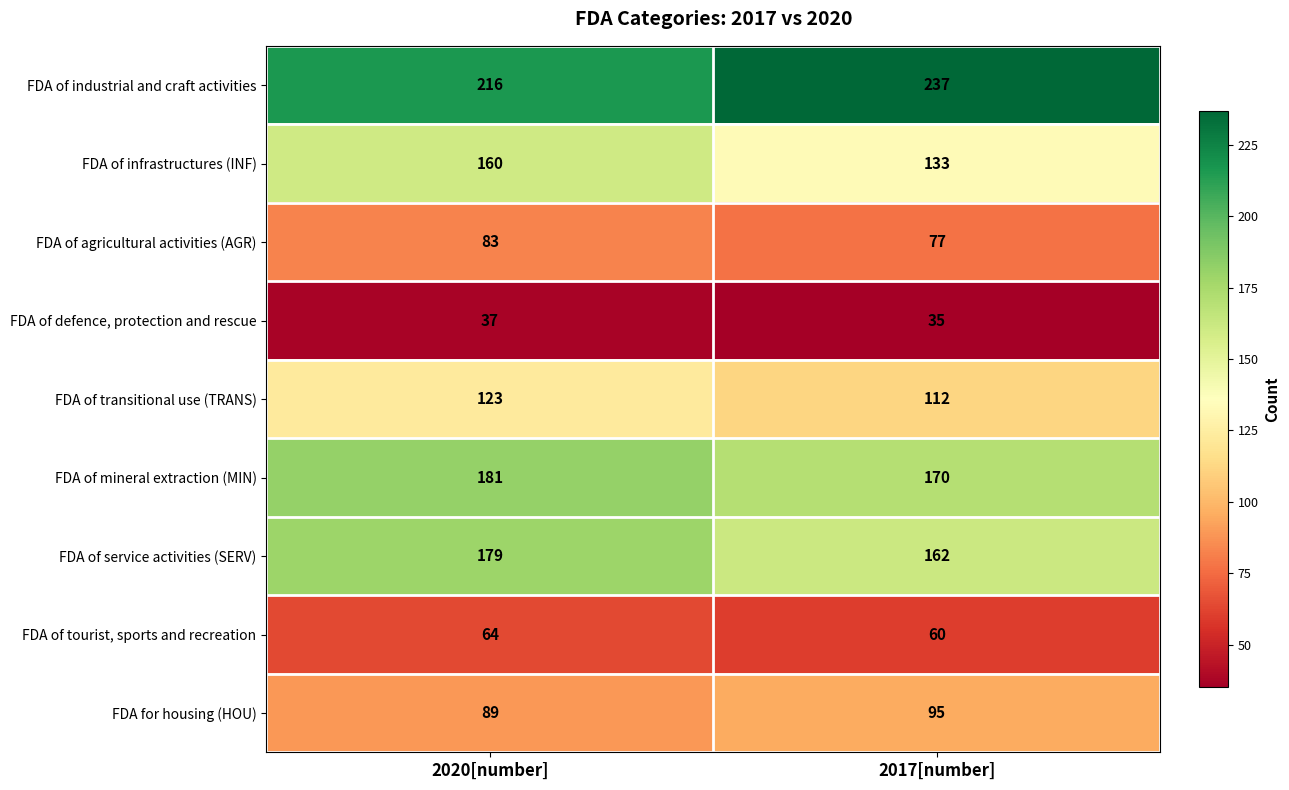

What is the greatest value displayed?

237